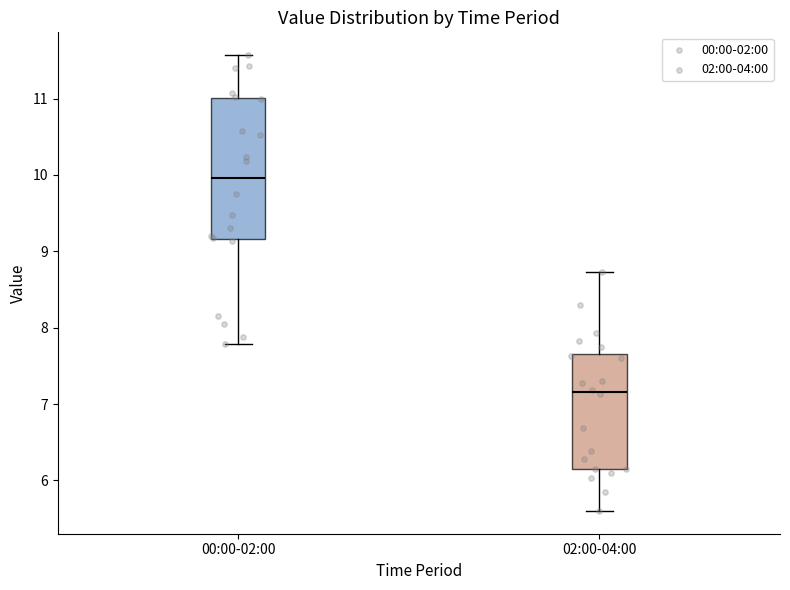

Reading left to right, transcribe this box plot: for each box, give where its median line is, the range the box spans, and where its two whiskers end, as read against the y-axis. The values are not printed on the chart, so give them approximately, as read against the axis.

00:00-02:00: median 10.0, box 9.2 to 11.0, whiskers 7.8 to 11.6
02:00-04:00: median 7.2, box 6.2 to 7.7, whiskers 5.6 to 8.7